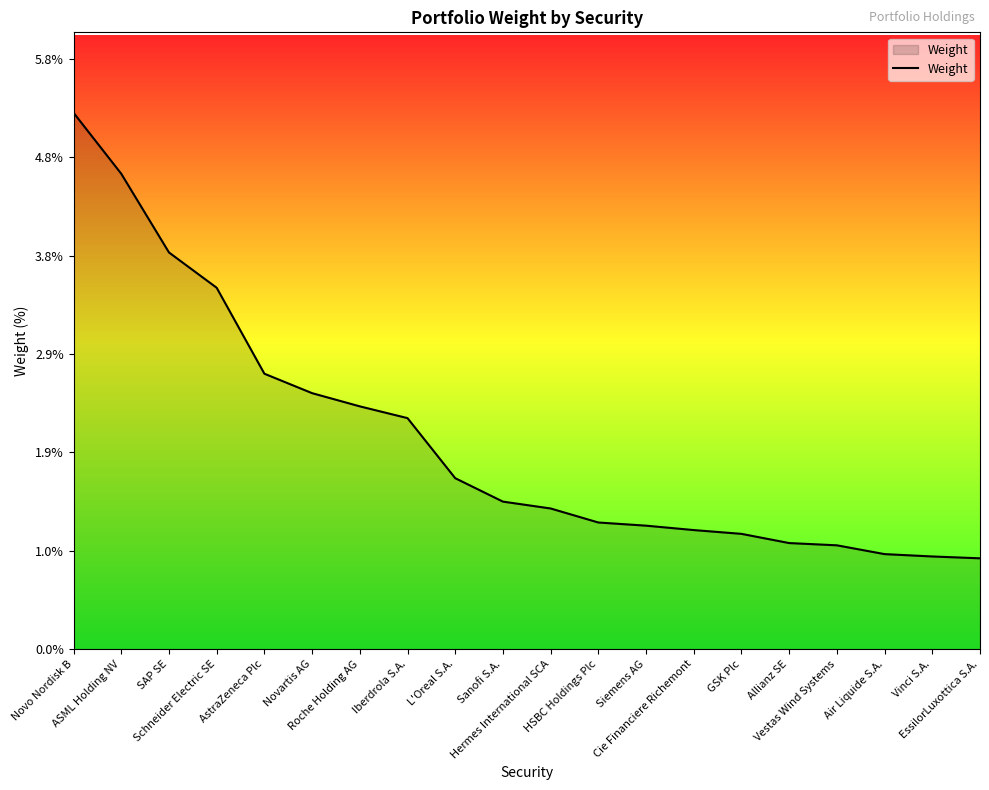

What is the maximum value shown in the chart?

5.2